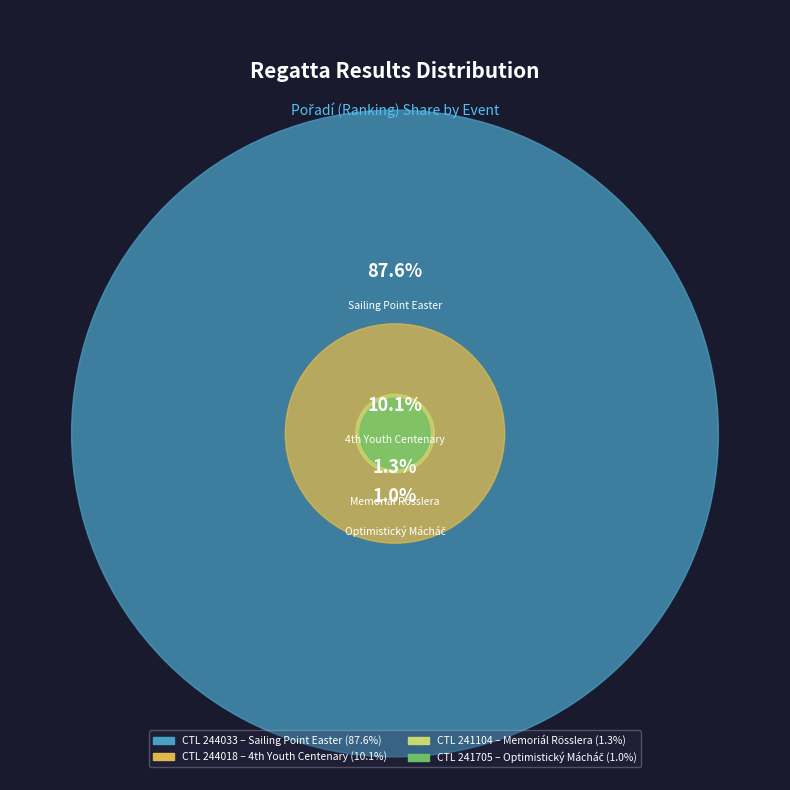

How many slices are in this pie chart?

4